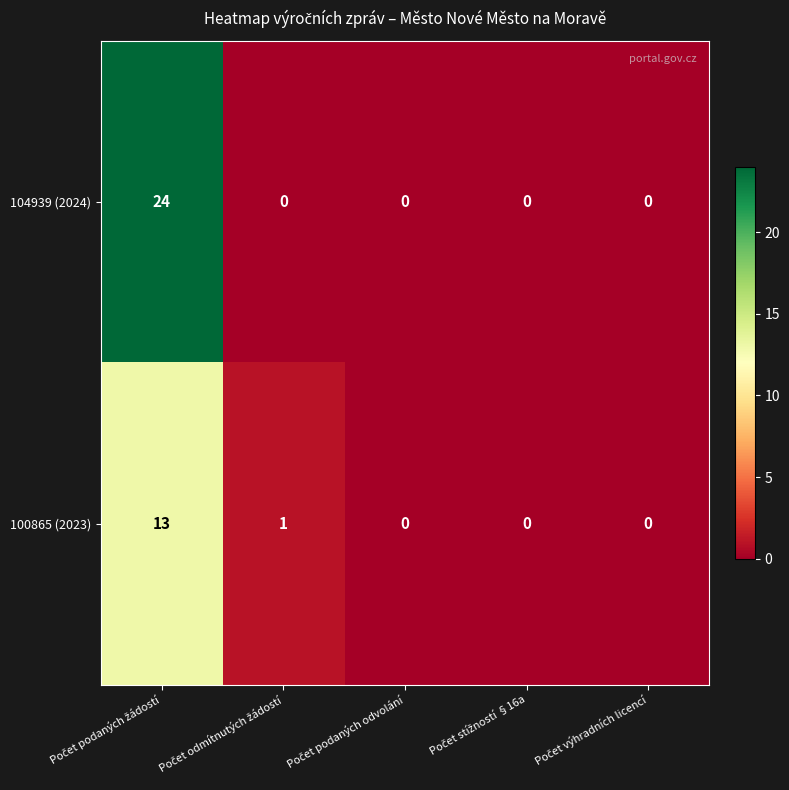

Which series has the largest total across all categories?

104939 (2024)